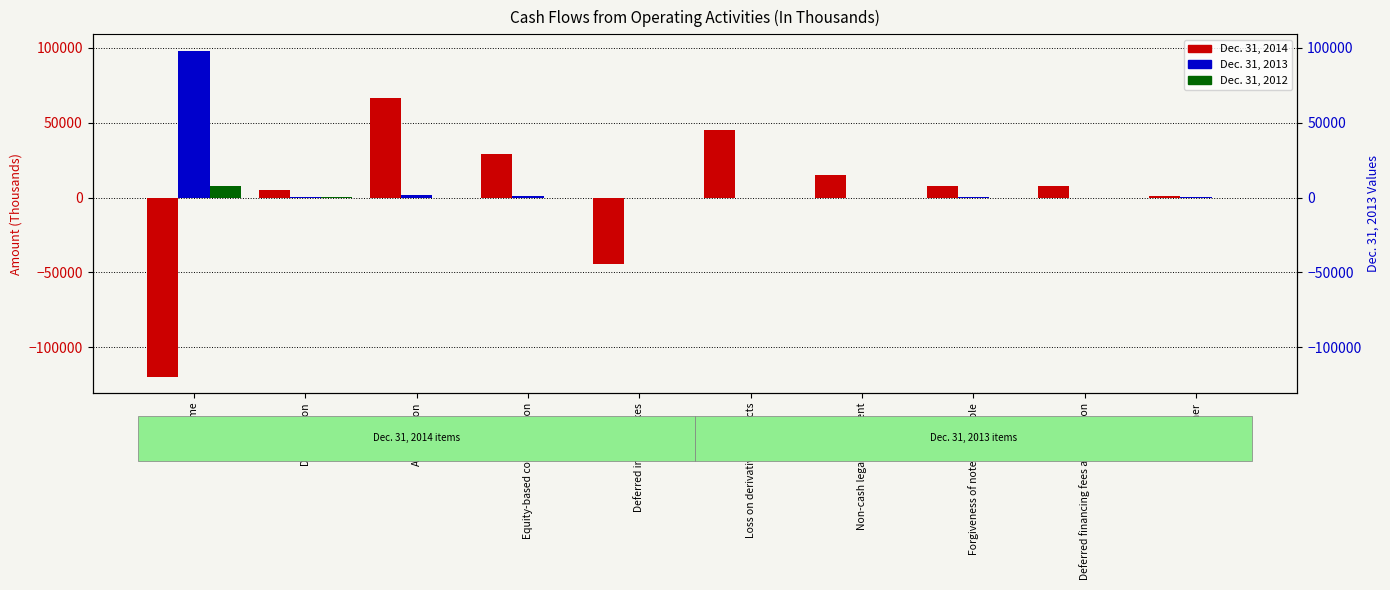

How many data points in Dec. 31, 2012 are above 0?

2